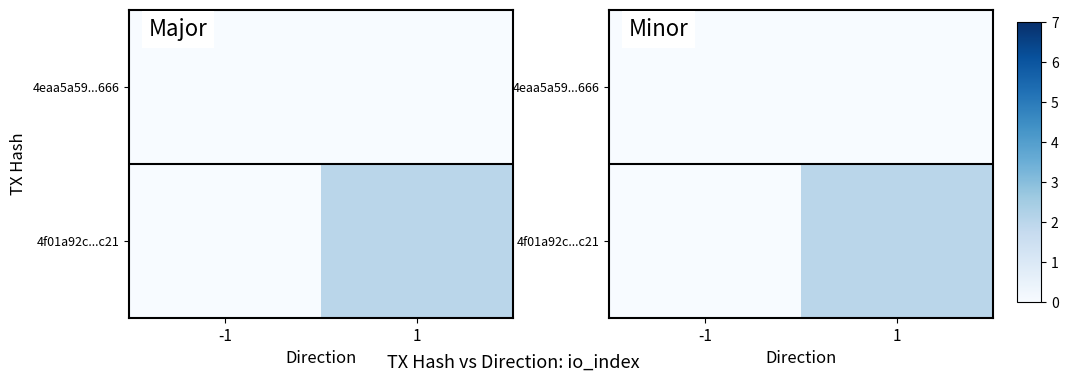

What is the difference between the maximum and minimum values in the 4f01a92c...c21 series?

2